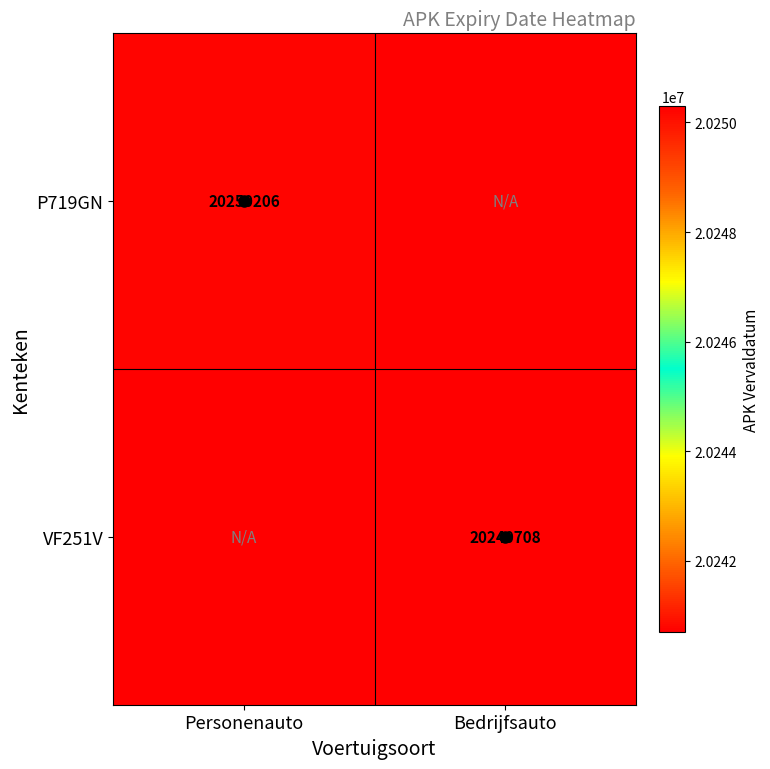

What is the total value across all series at Bedrijfsauto?

40481408